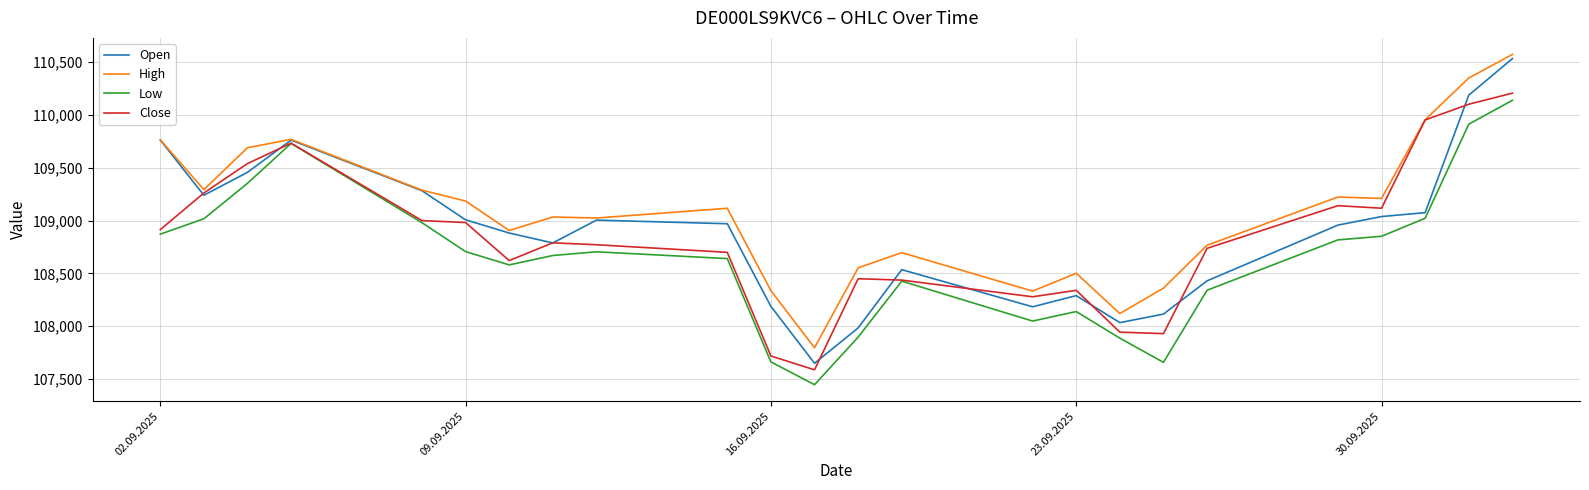

Which series has the largest total across all categories?

High